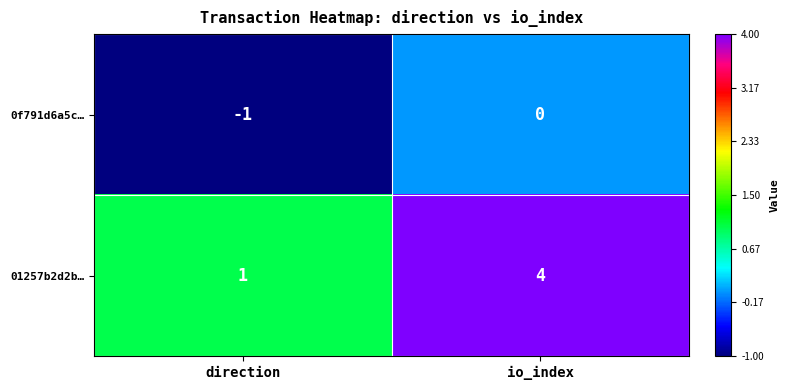

True or false: 01257b2d2b… has a value of 1 at direction.

True